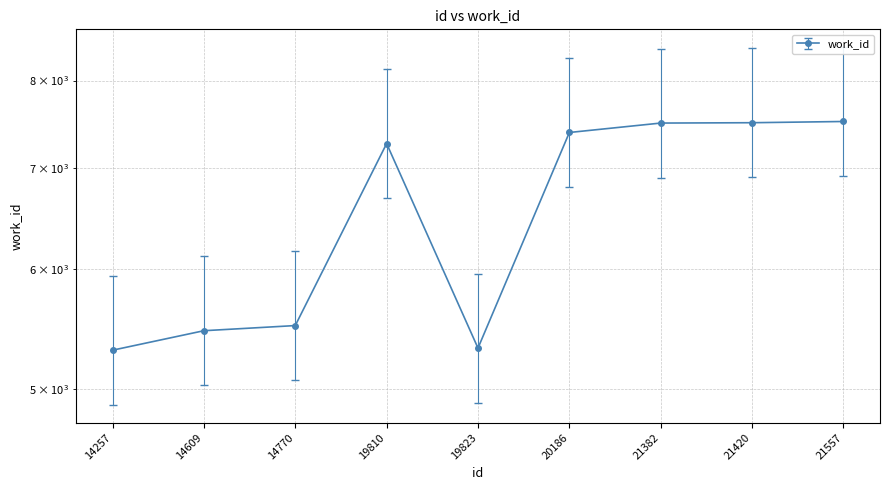

What is the sum of all values?

58762